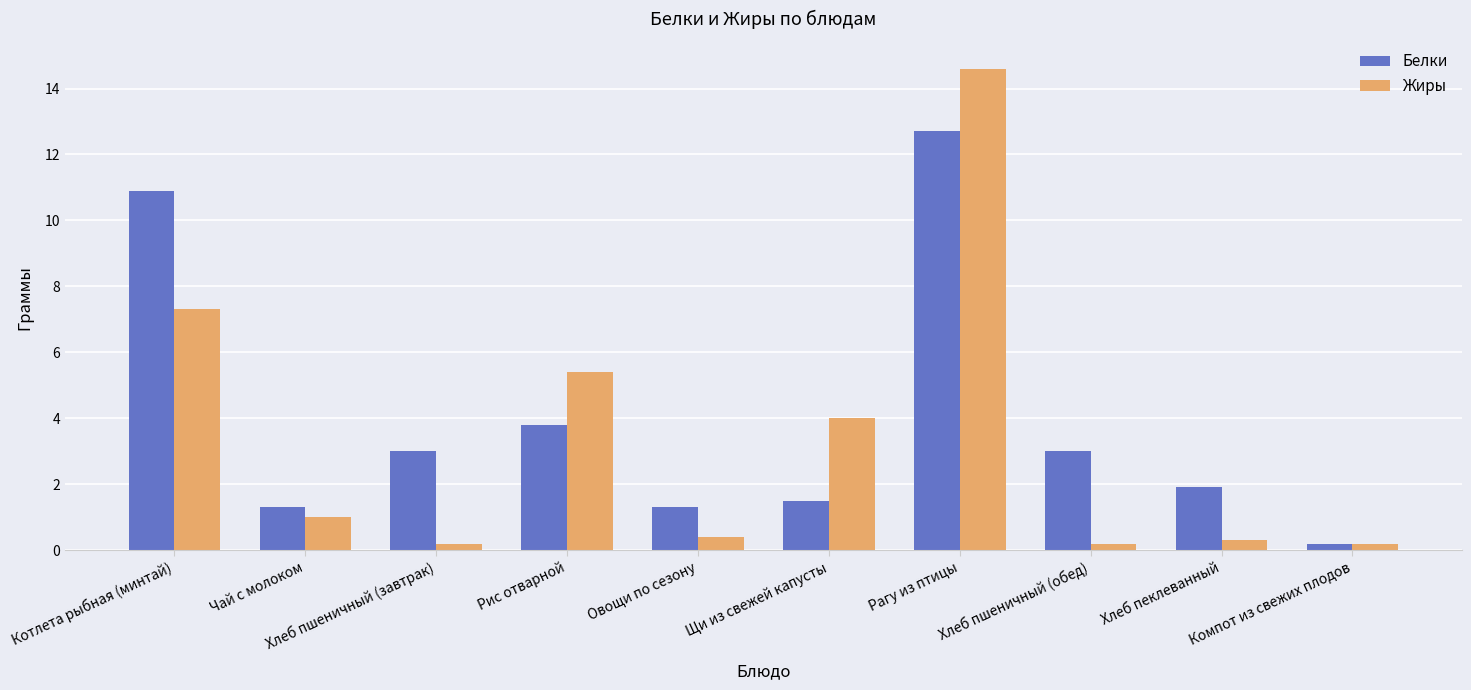

The Белки series shows 2.7 at Хлеб пеклеванный. True or false?

False